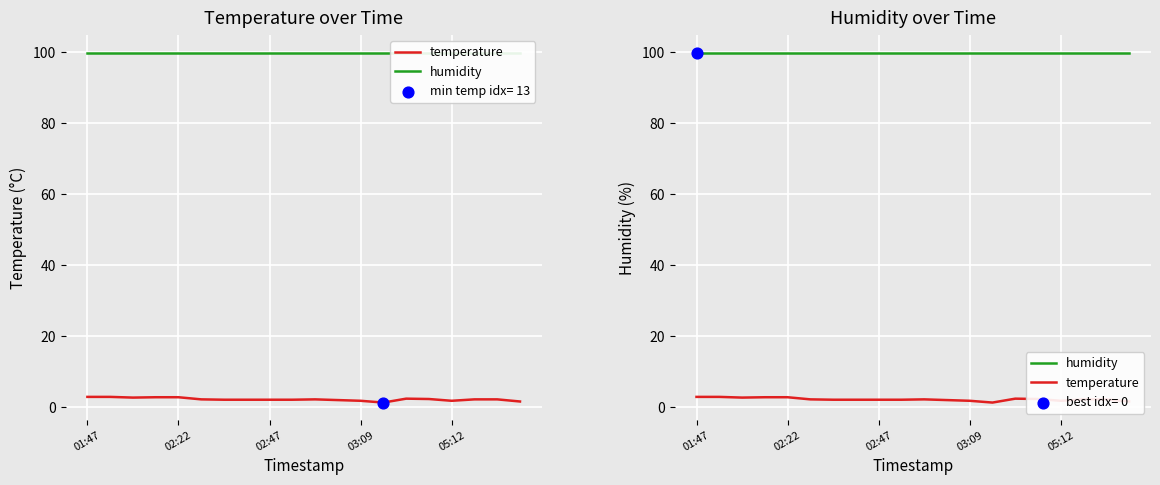

What are all the series names shown in the legend?

temperature, humidity